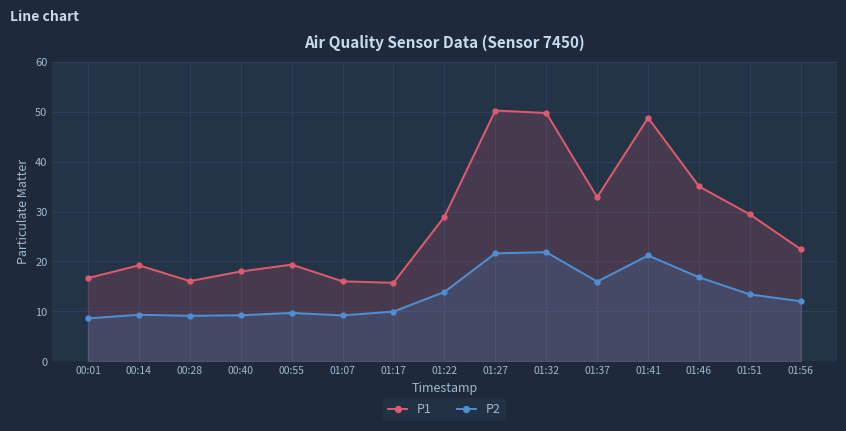

List the labels in order of P2 value, largest first.

01:32, 01:27, 01:41, 01:46, 01:37, 01:22, 01:51, 01:56, 01:17, 00:55, 00:14, 00:40, 01:07, 00:28, 00:01